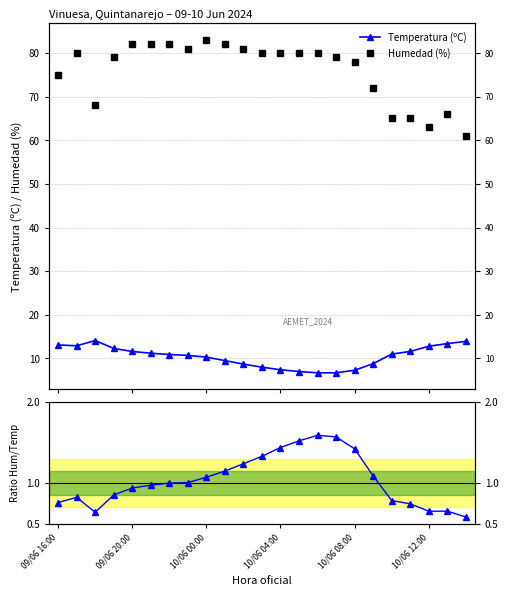

Is this an area chart (filled region under the line)?

No